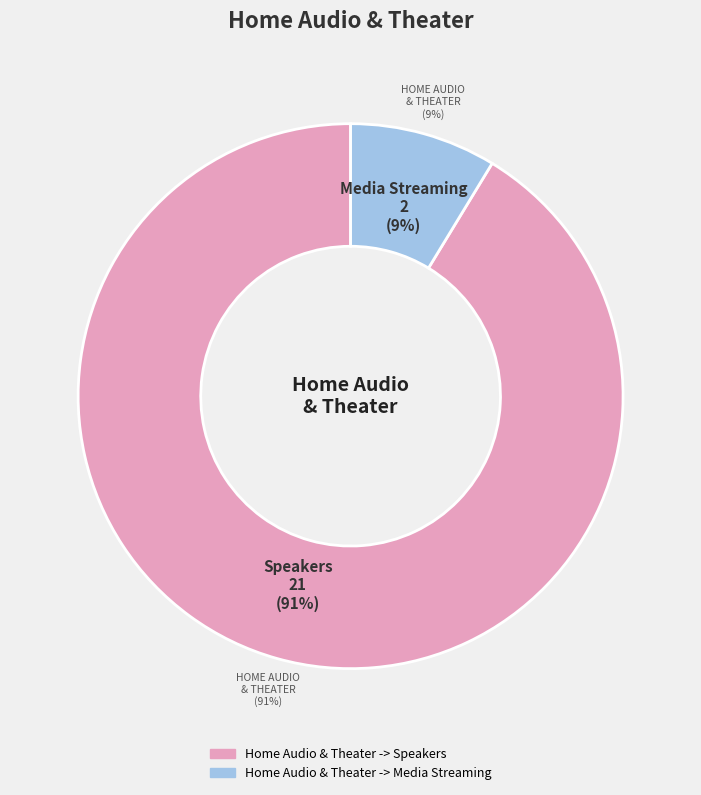

Is it true that Home Audio & Theater -> Media Streaming is 21% of the pie?

False